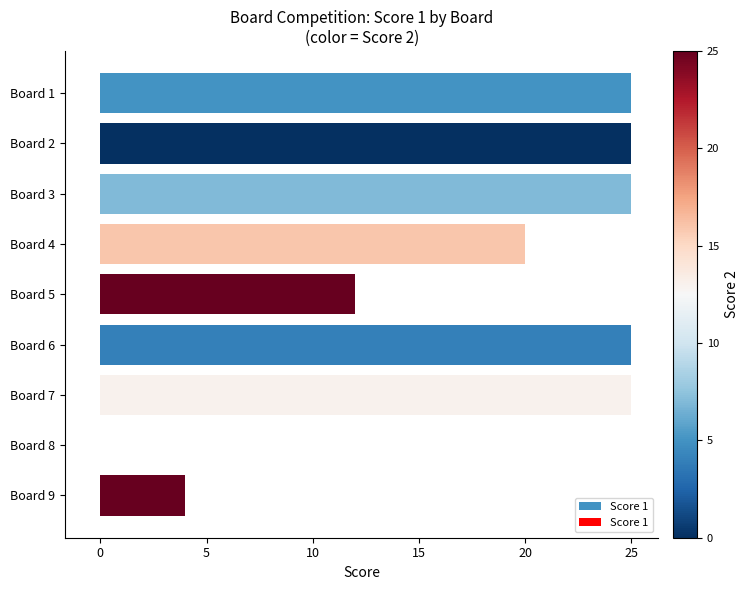

What is the sum of the values at Board 6 and Board 3?

50